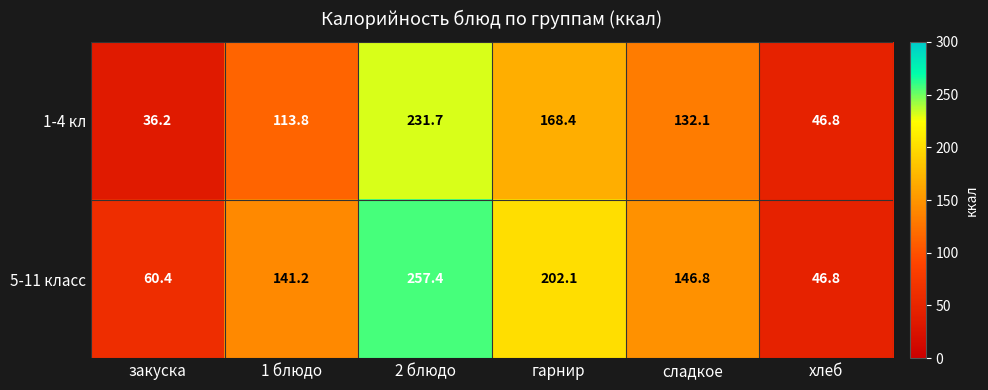

Rank the series by their average value, from lowest to highest.

1-4 кл, 5-11 класс